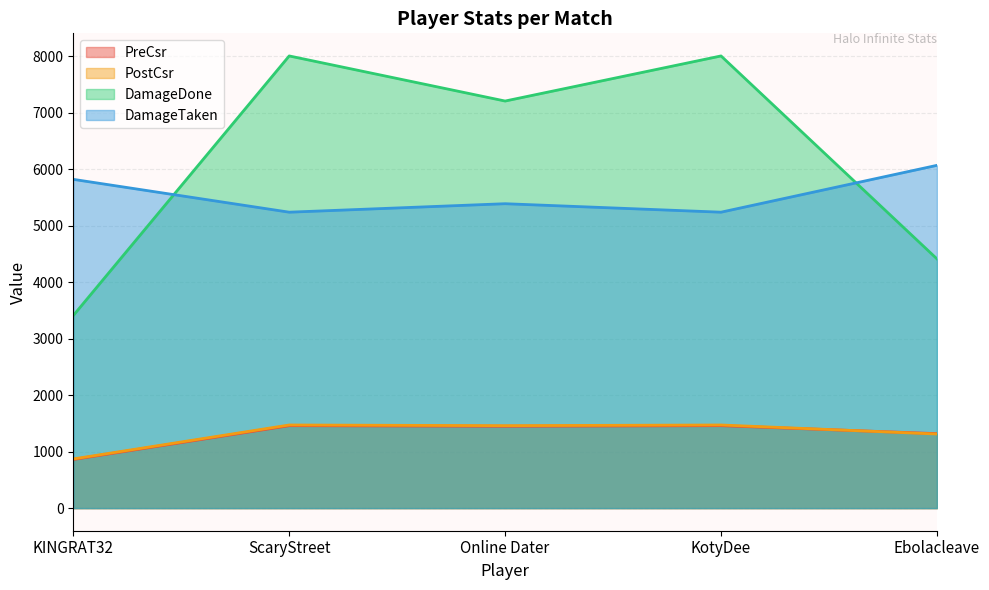

What is the label of the 5th point from the right?

KINGRAT32